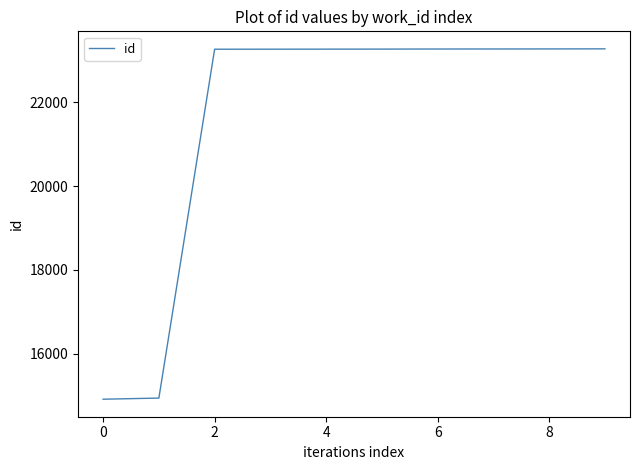

Is this an area chart (filled region under the line)?

No